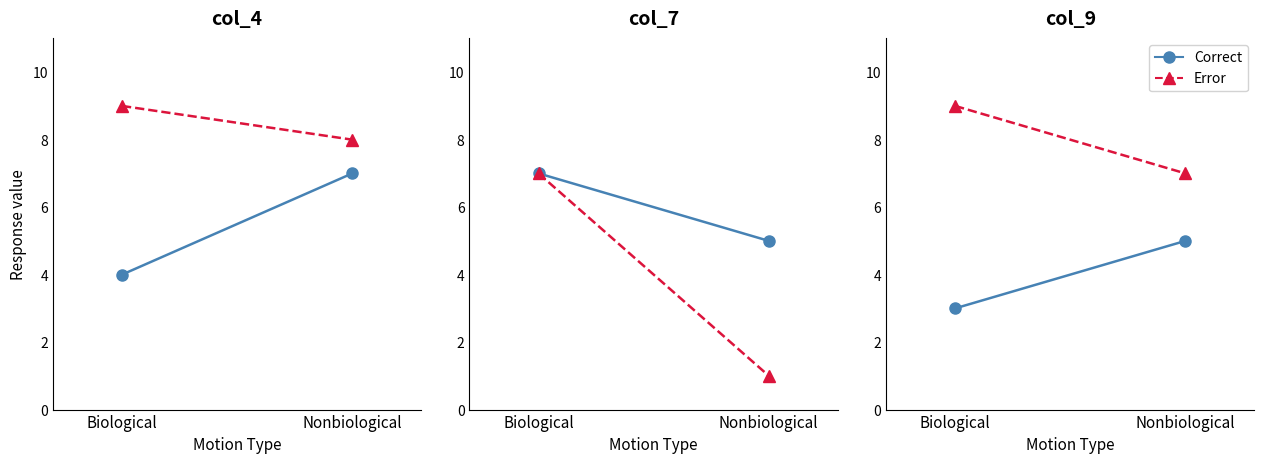

At which category is the sum across all series the highest?

Biological